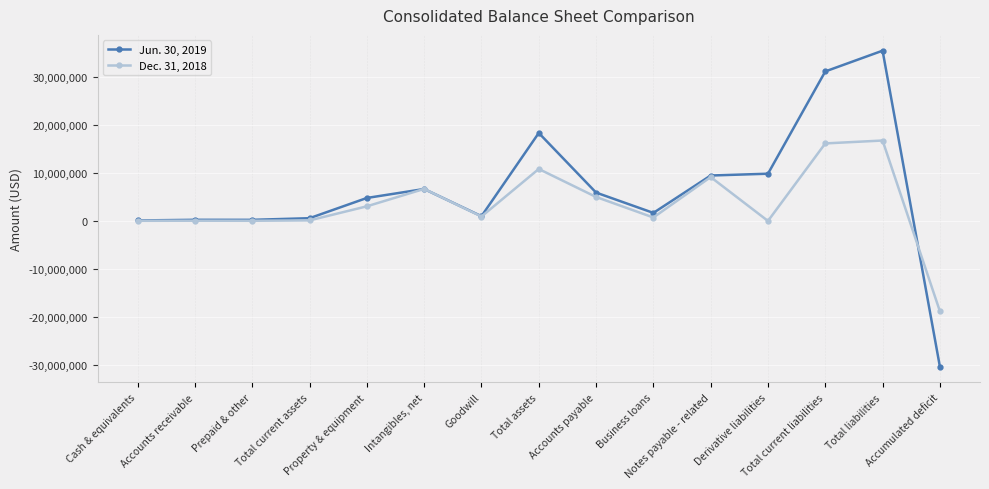

True or false: Dec. 31, 2018 has more than 2 interior local peaks.

True